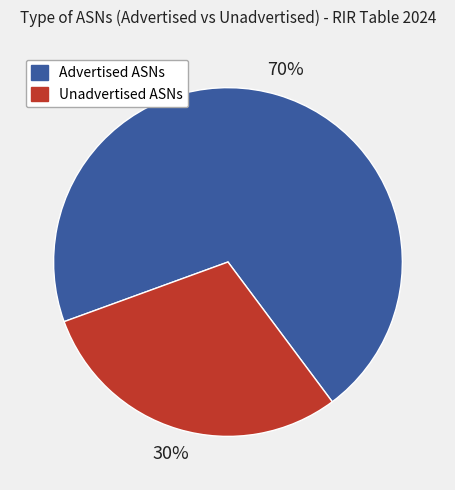

To the nearest percent, what percentage of the pie is Advertised ASNs?

70%